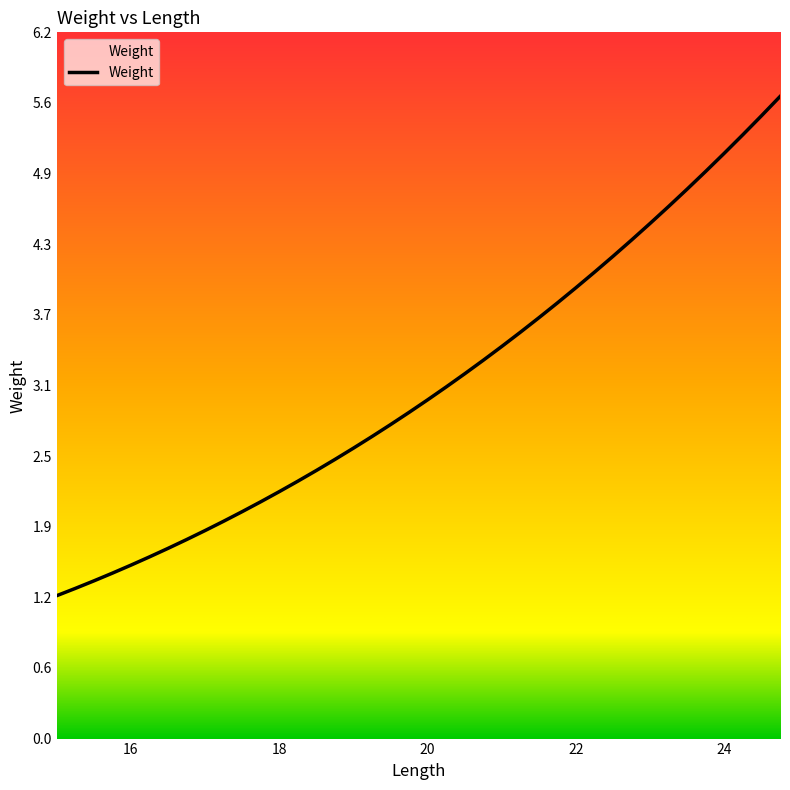

What is the maximum value shown in the chart?

5.6